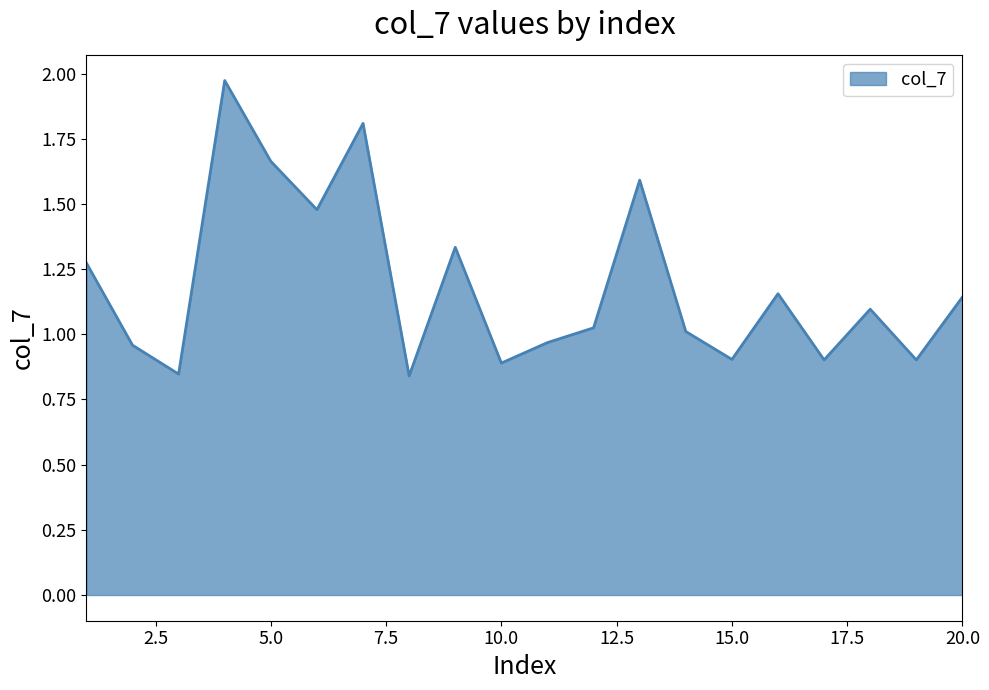

Reading right to left, list all the values displayed in this chart.

1.1	0.9	1.1	0.9	1.2	0.9	1.0	1.6	1.0	1.0	0.9	1.3	0.8	1.8	1.5	1.7	2.0	0.8	1.0	1.3